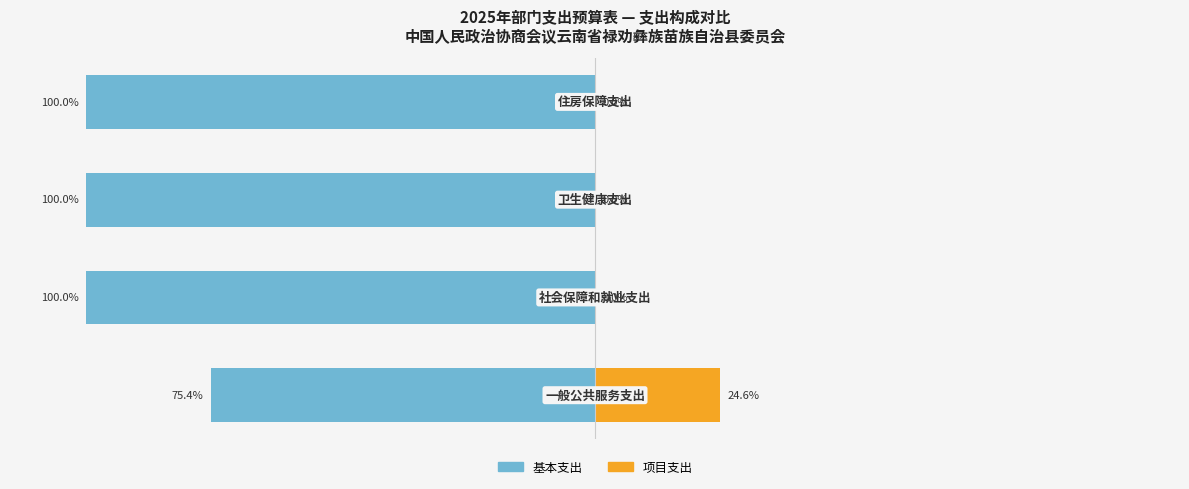

Does the chart contain stacked bars?

No